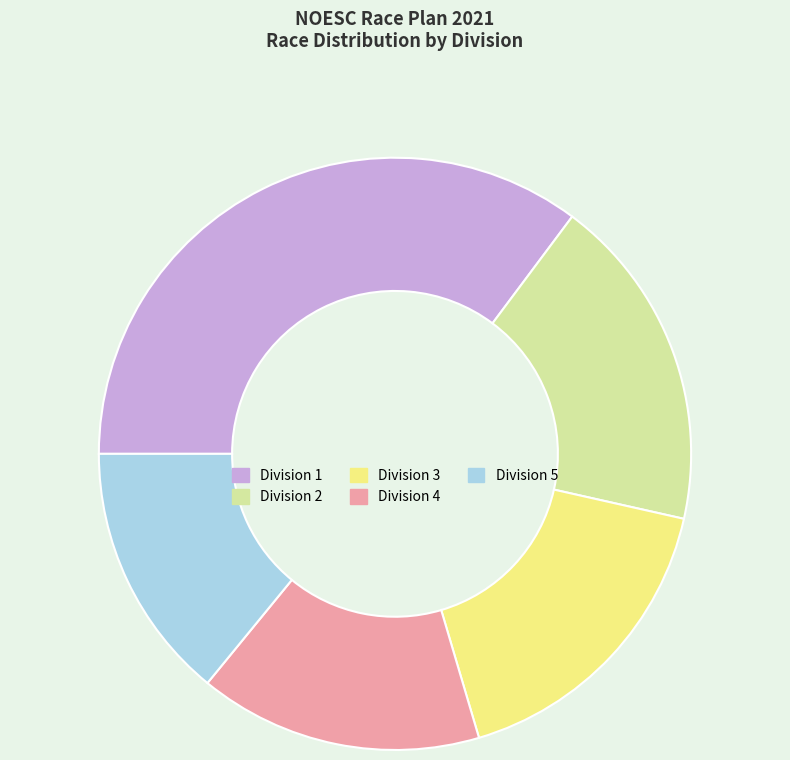

What is the largest slice in the pie chart?

Division 1